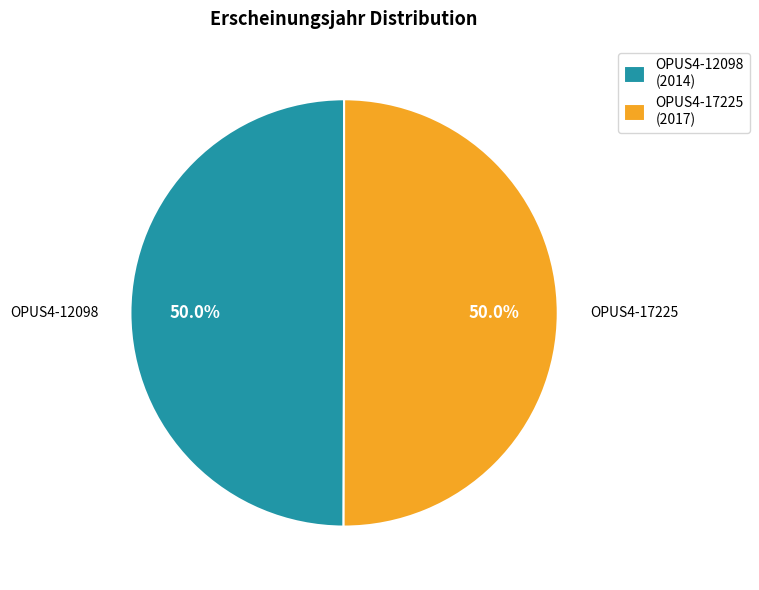

Is it true that OPUS4-17225 is 50% of the pie?

True